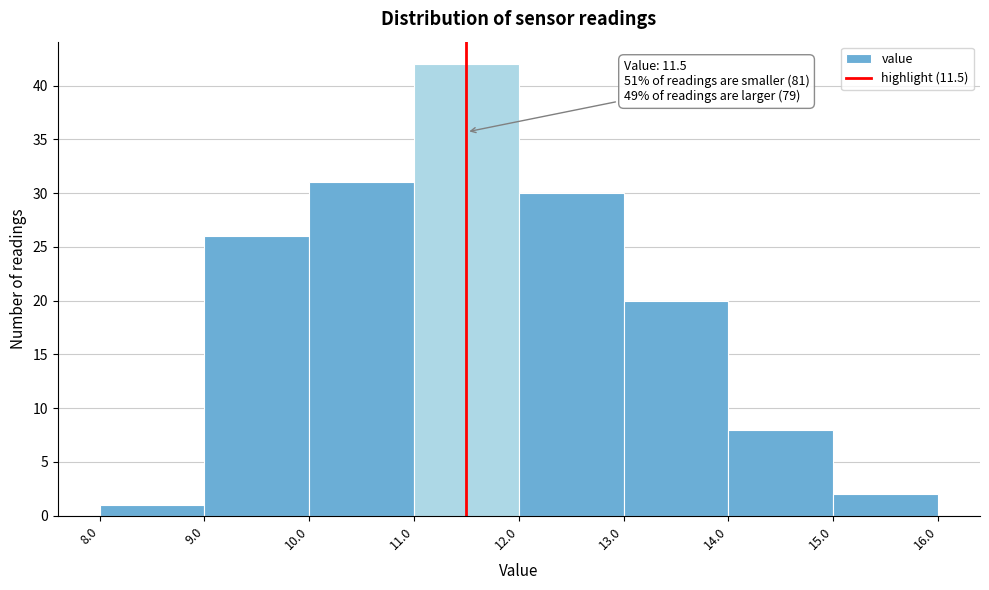

Over which range of the x-axis is the bar tallest?

11.0 to 12.0